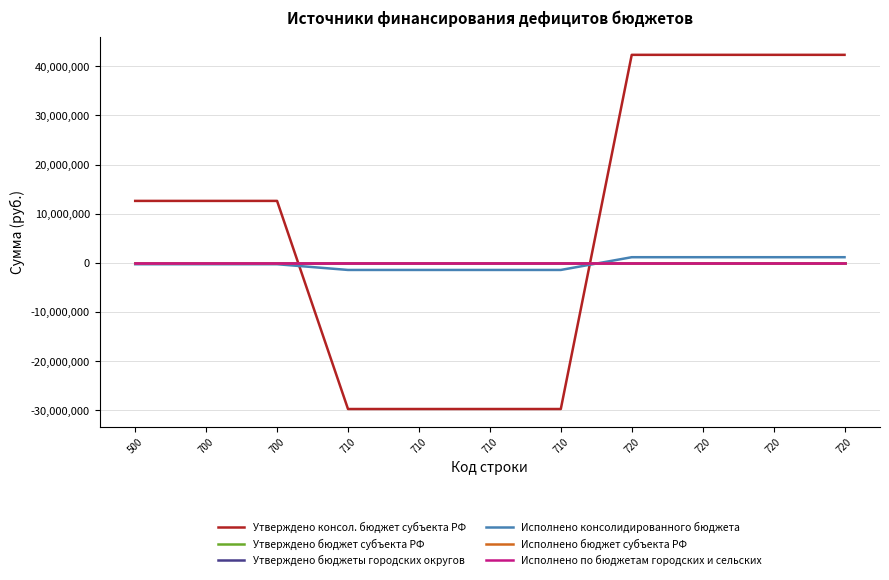

What is the difference between the highest and lowest values at 500?

12875641.7